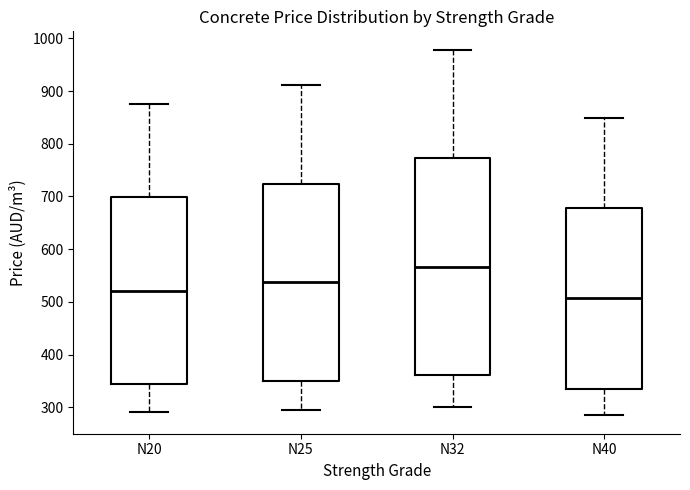

Reading left to right, transcribe this box plot: for each box, give where its median line is, the range the box spans, and where its two whiskers end, as read against the y-axis. The values are not printed on the chart, so give them approximately, as read against the axis.

N20: median 520, box 340 to 700, whiskers 290 to 870
N25: median 540, box 350 to 720, whiskers 300 to 910
N32: median 570, box 360 to 770, whiskers 300 to 980
N40: median 510, box 330 to 680, whiskers 280 to 850